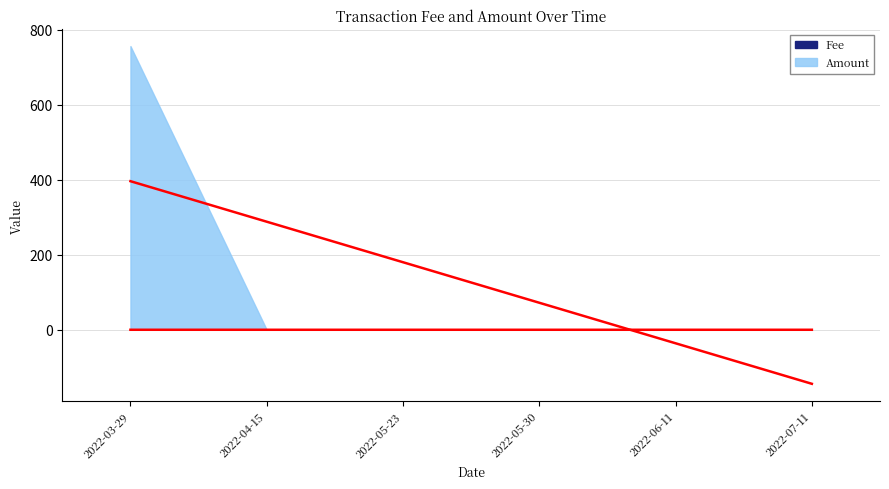

How many lines are shown in the chart?

2